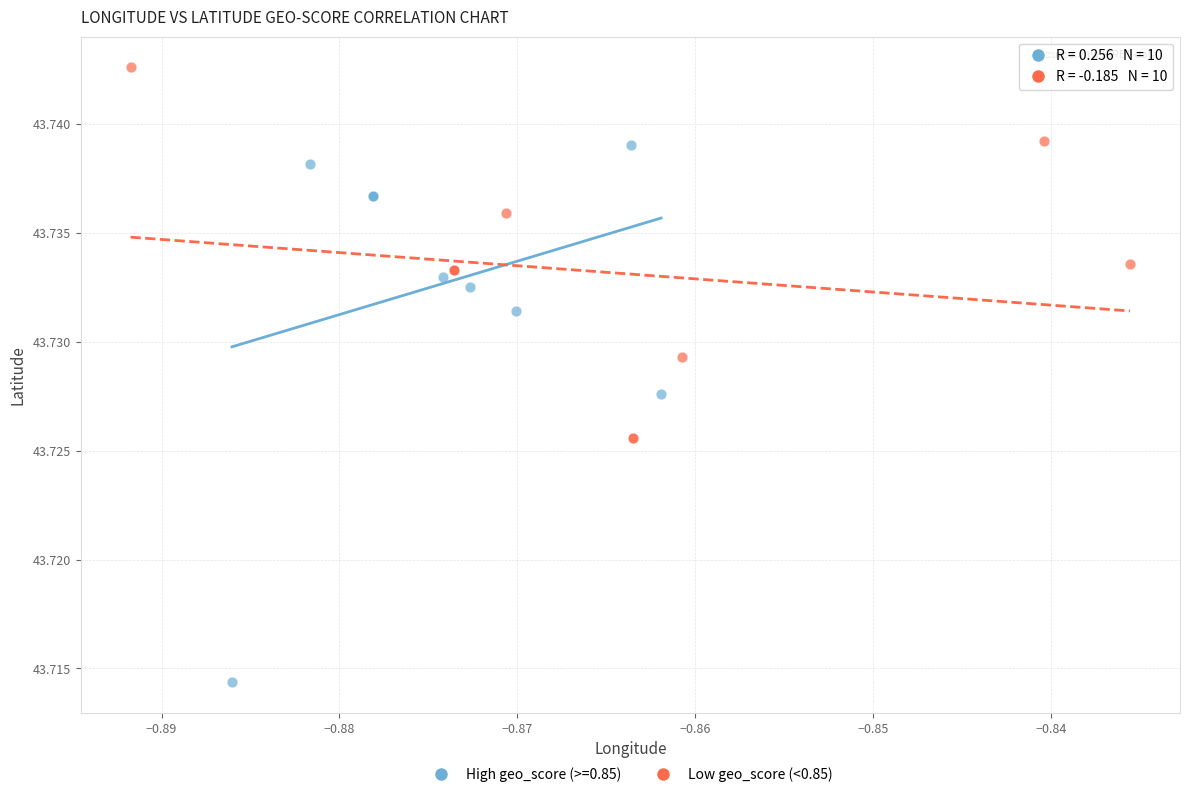

Which series reaches the minimum Y coordinate?

High geo_score (>=0.85)